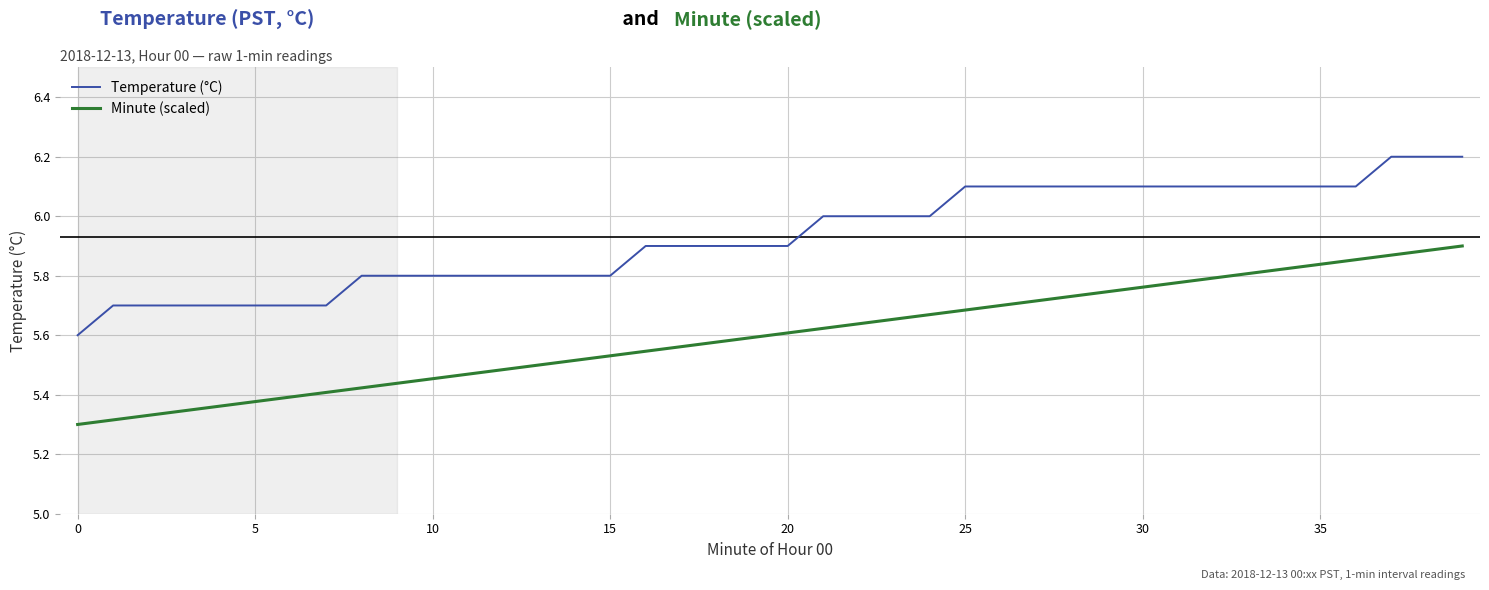

True or false: Minute (scaled) and Temperature (°C) cross at least once.

False